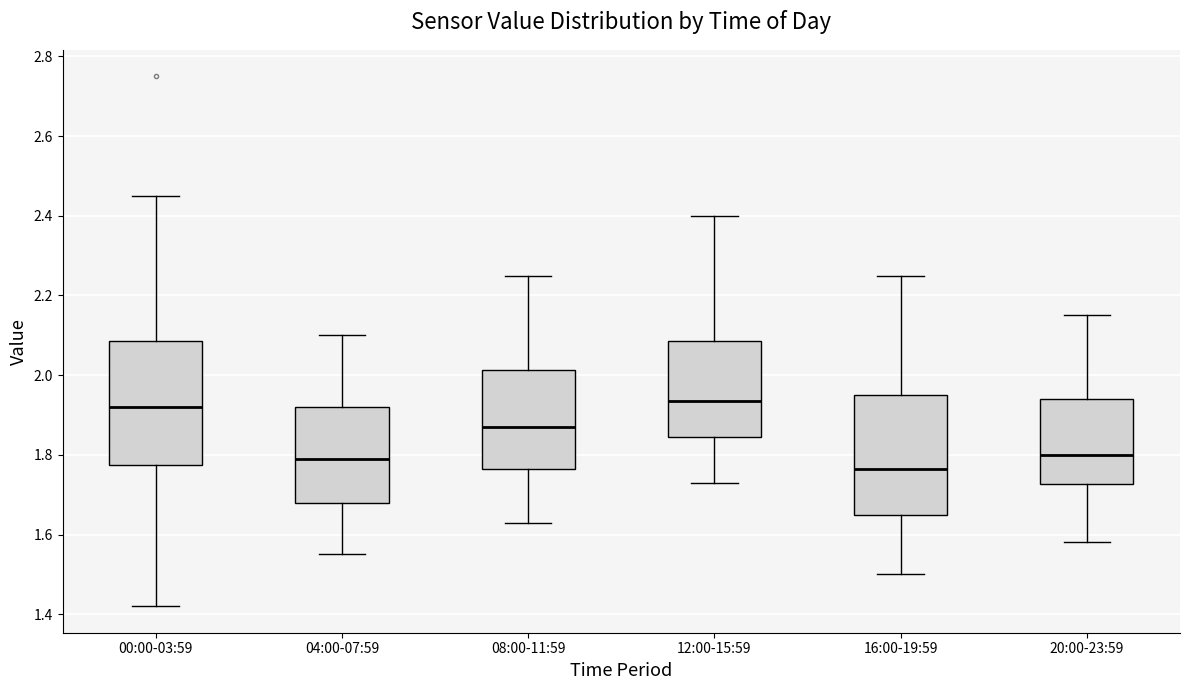

Where does the median line of the box for 00:00-03:59 sit on the y-axis? The values are not printed on the chart, so give them approximately, as read against the axis.

1.92